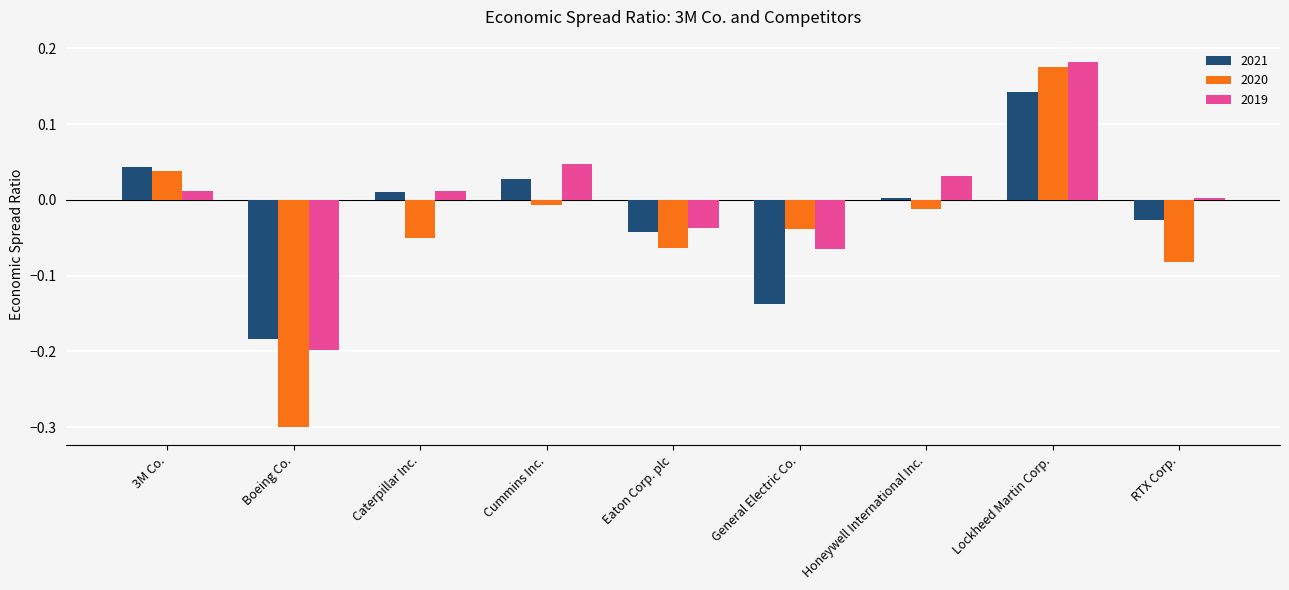

At Lockheed Martin Corp., list the series in order from largest to smallest.

2019, 2020, 2021